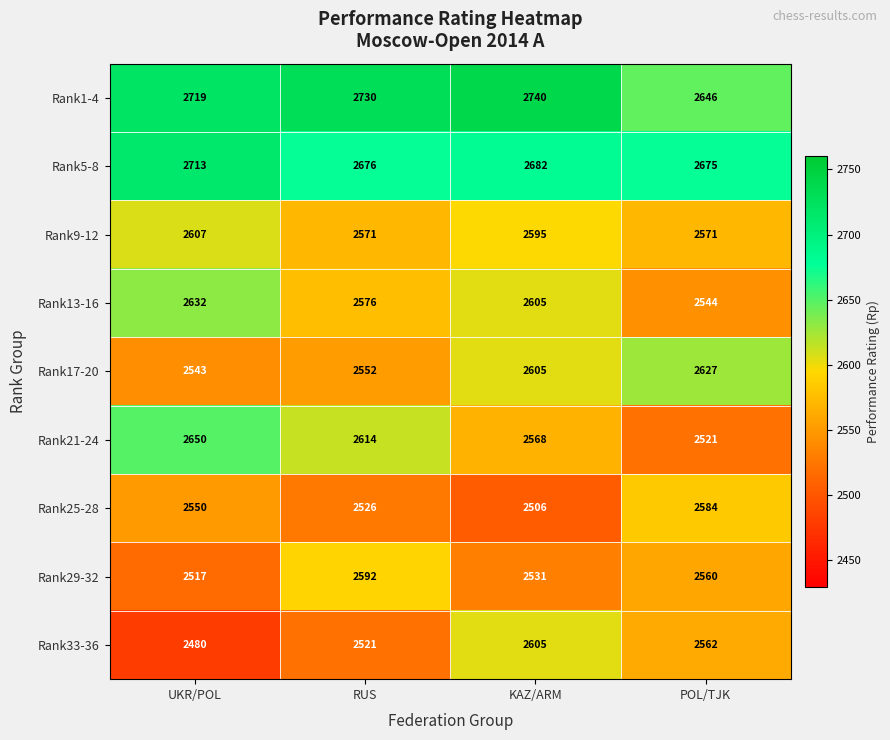

The value of Rank25-28 at POL/TJK is 2584. True or false?

True